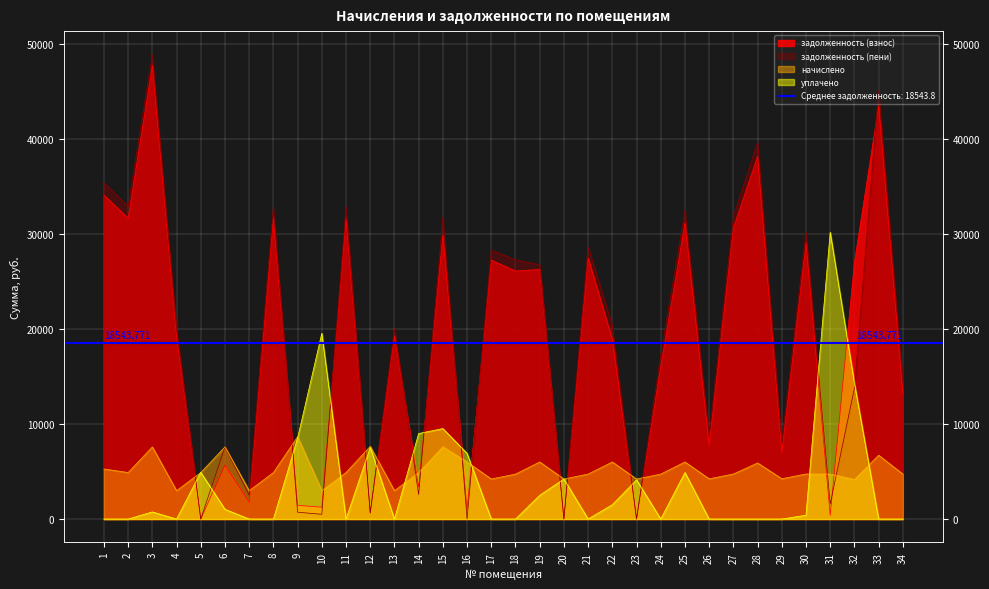

True or false: задолженность (взнос) and уплачено intersect in this chart.

True